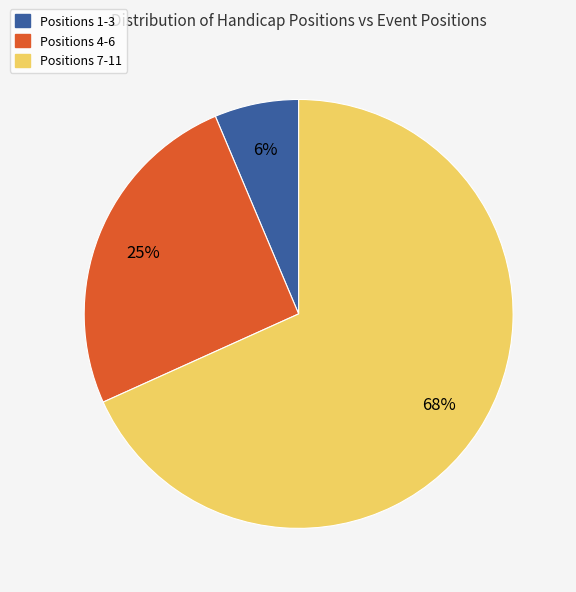

Is there a majority slice in this chart?

Yes